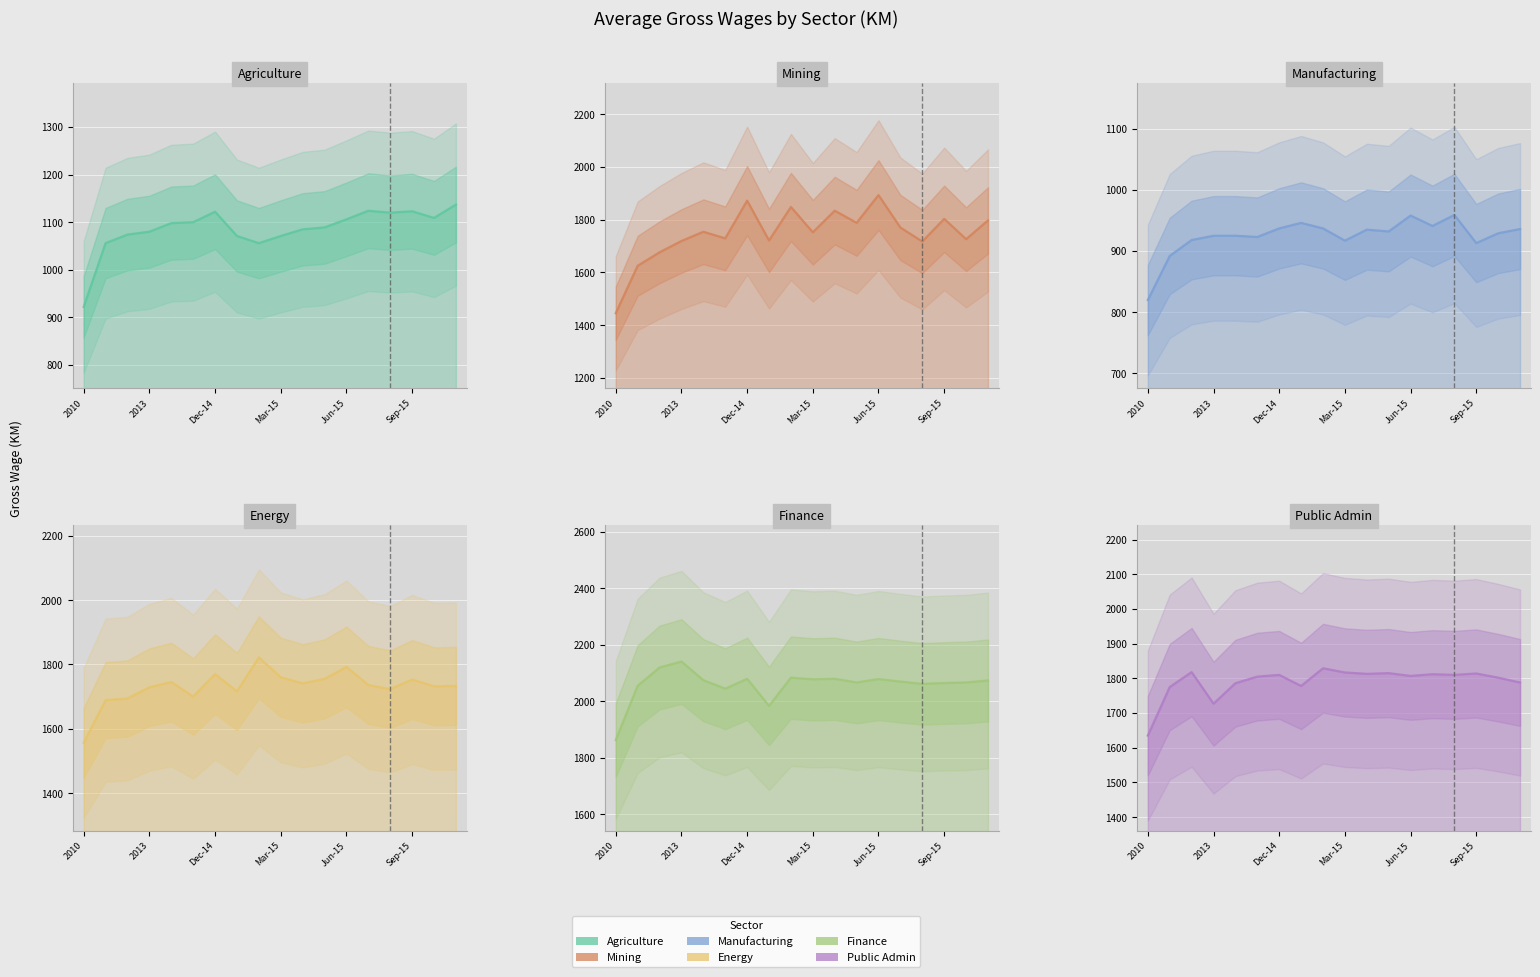

Is it true that Mining equals 1058 at Apr-15?

False